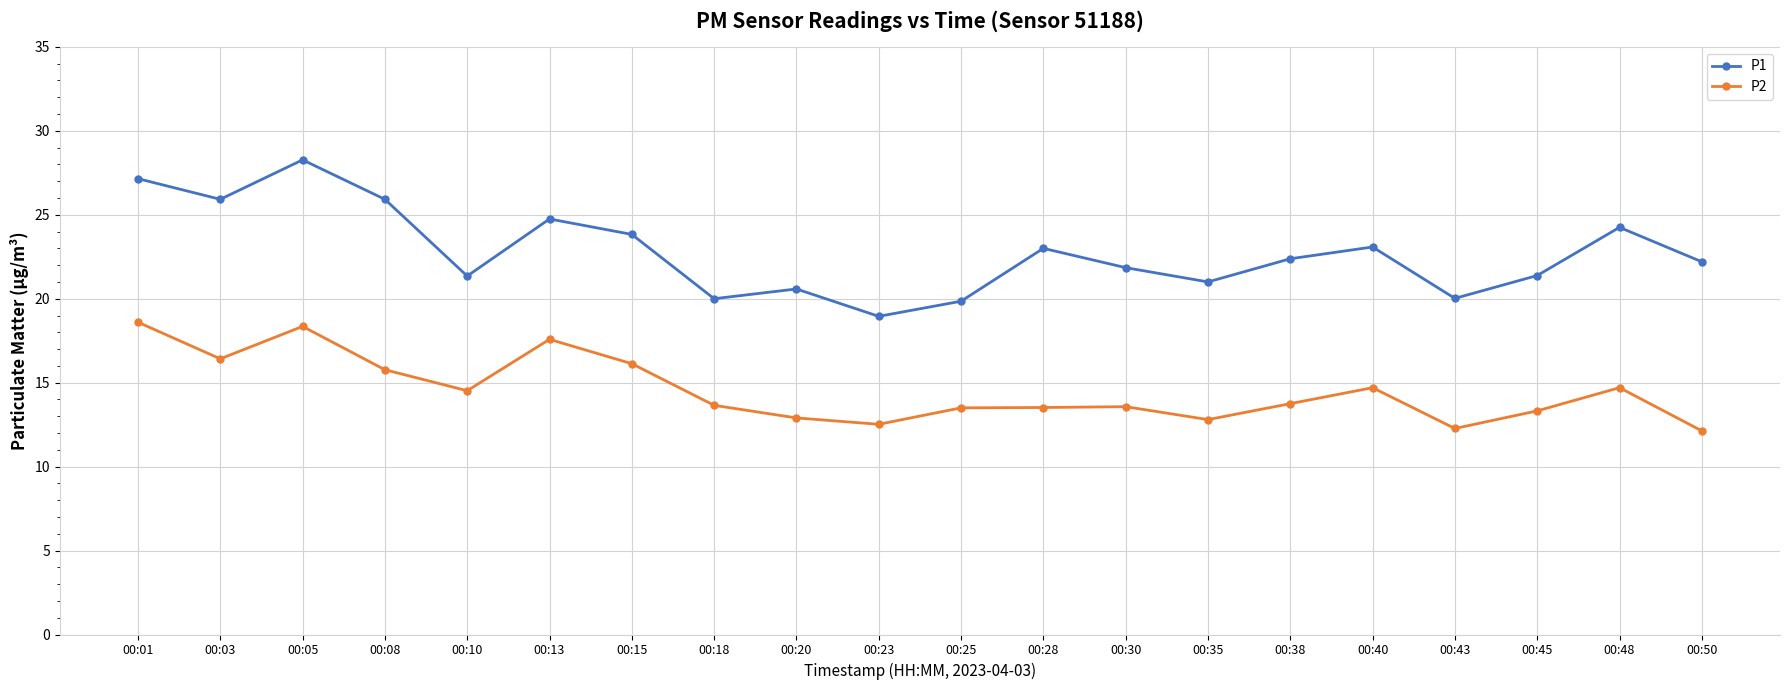

Is the value of P1 at 00:35 greater than the value of P2 at 00:40?

Yes